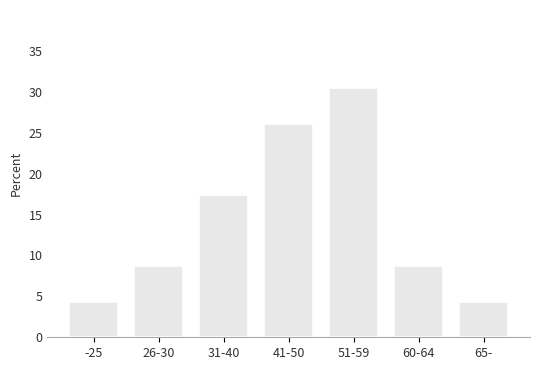

Reading left to right, extract all data points from this chart.

4.3	8.7	17.4	26.1	30.4	8.7	4.3